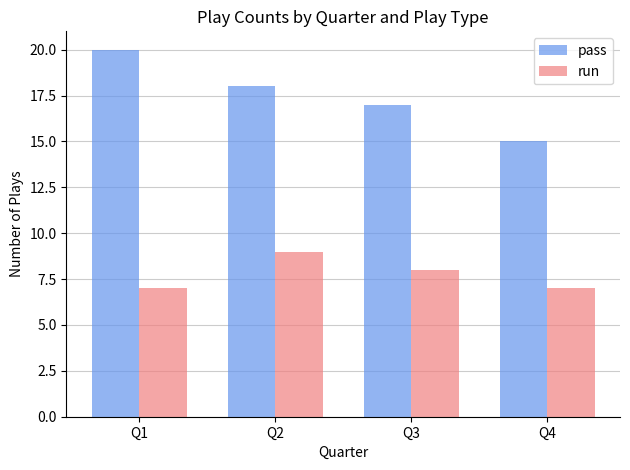

Count the number of data series in this chart.

2